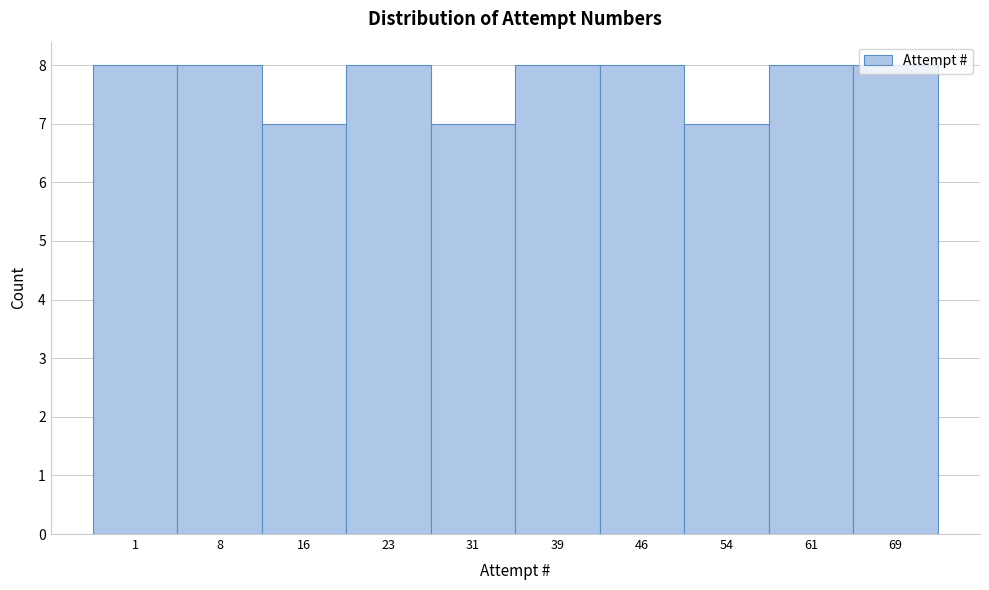

Is it true that the value at 61 is 8?

True